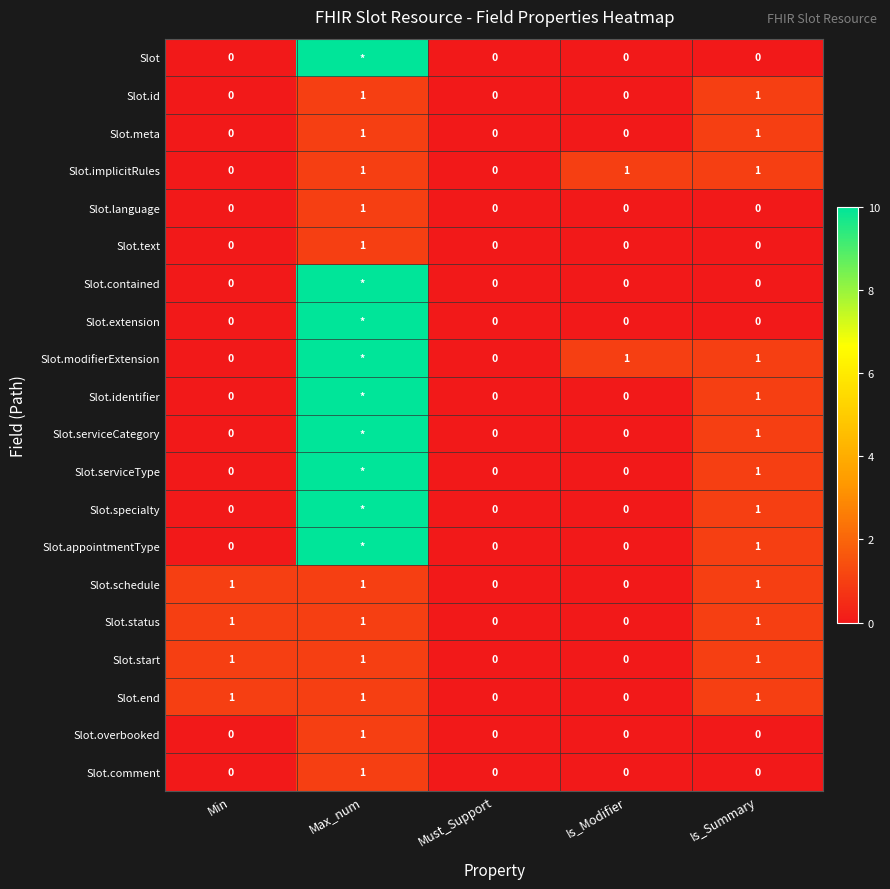

What is the difference between the highest and lowest values at Max_num?

9